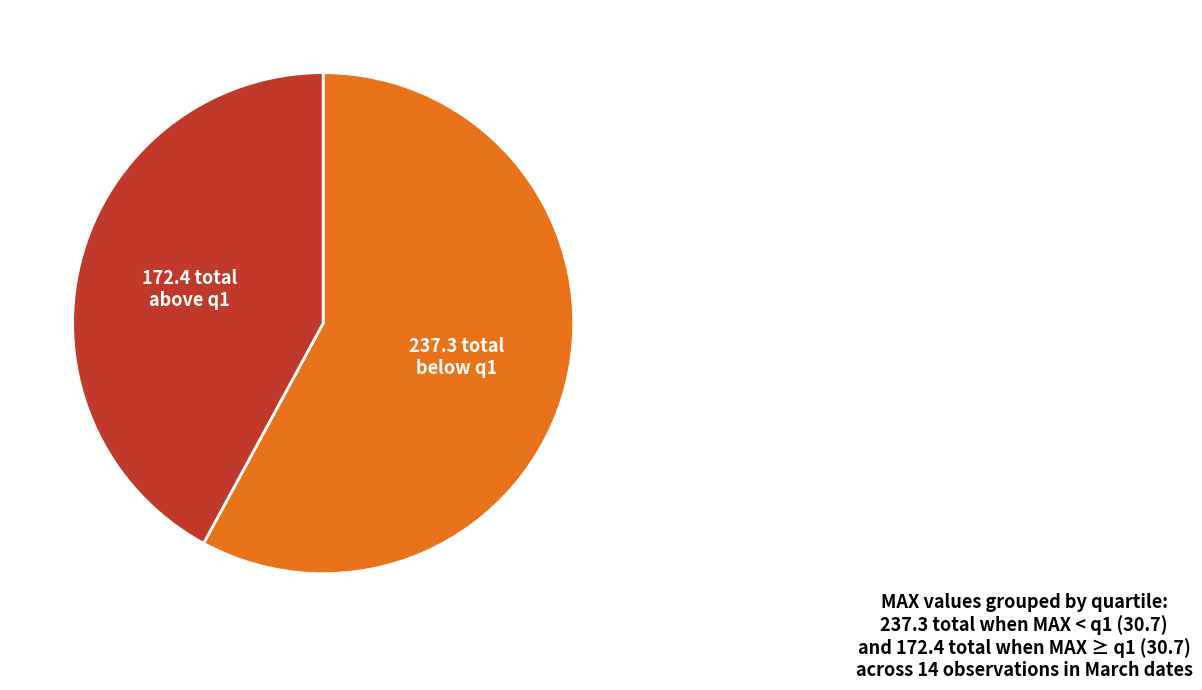

Between 172.4 total above q1 and 237.3 total below q1, which is larger?

237.3 total below q1